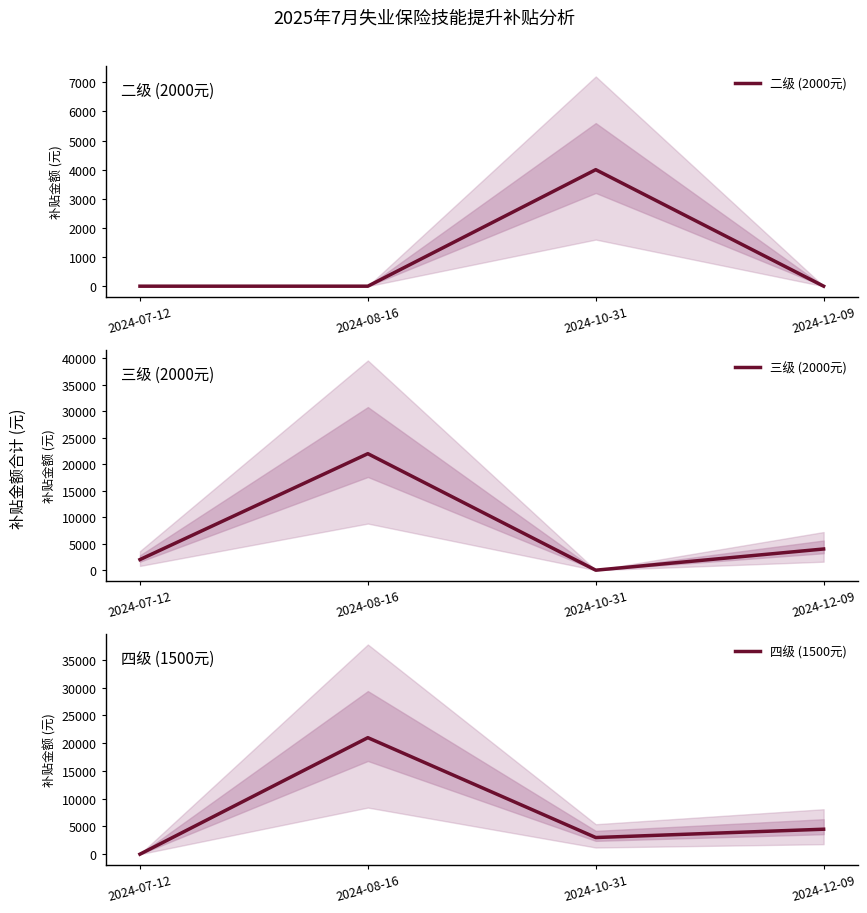

What is the maximum value for 三级 (2000元)?

22000